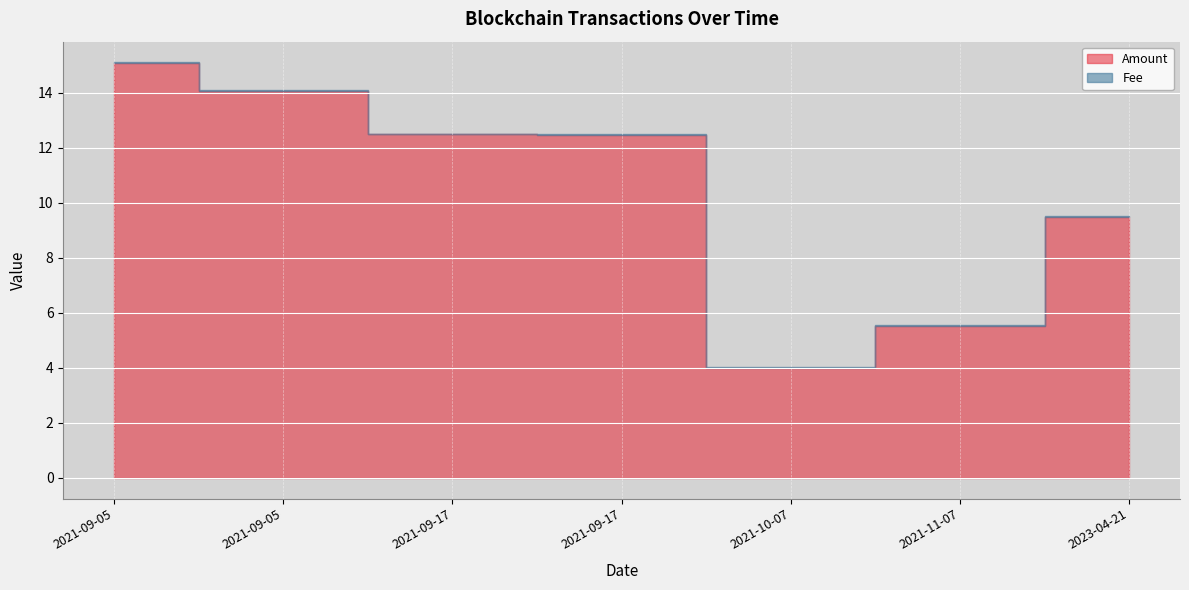

What is the label of the 2nd point from the right?

2021-11-07 01:48:00